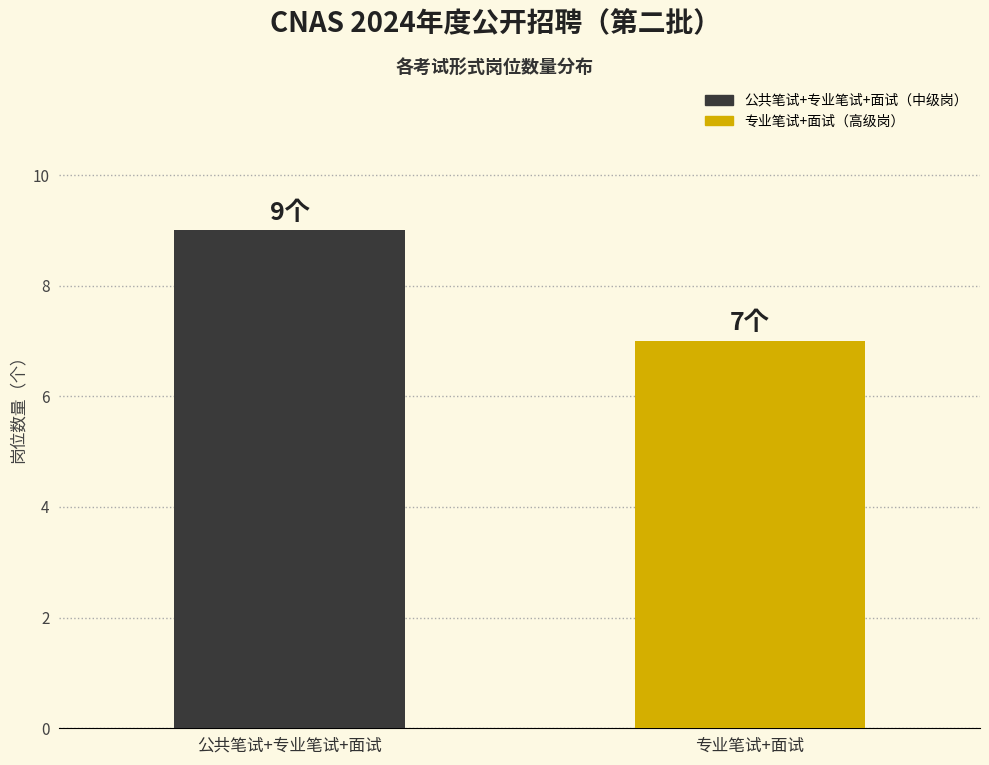

Is it true that the value at 专业笔试+面试 is 12?

False